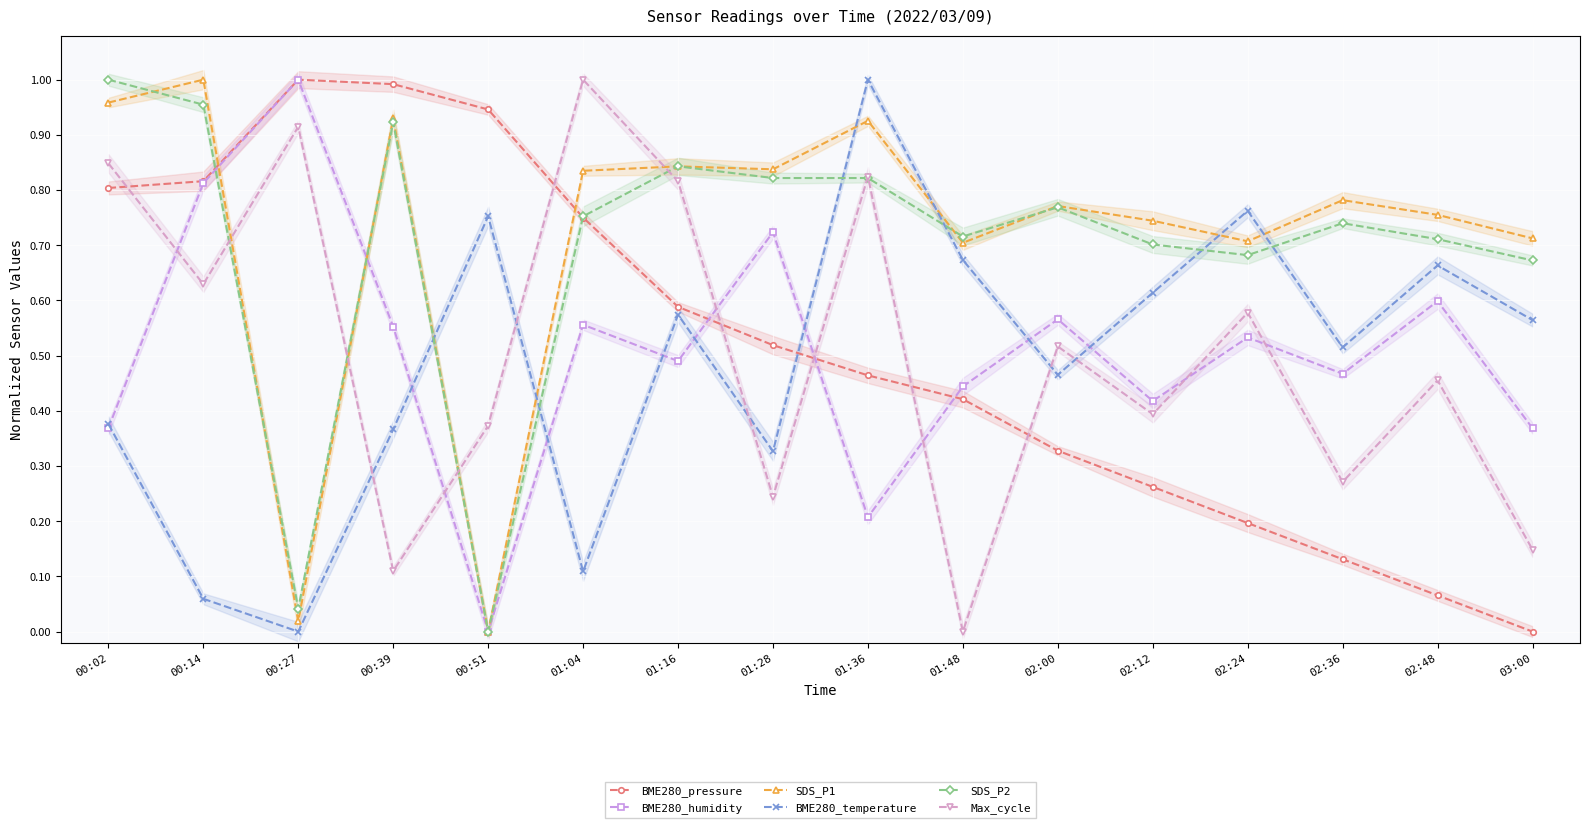

Is the value of SDS_P2 at 02:24 greater than the value of BME280_pressure at 00:39?

No